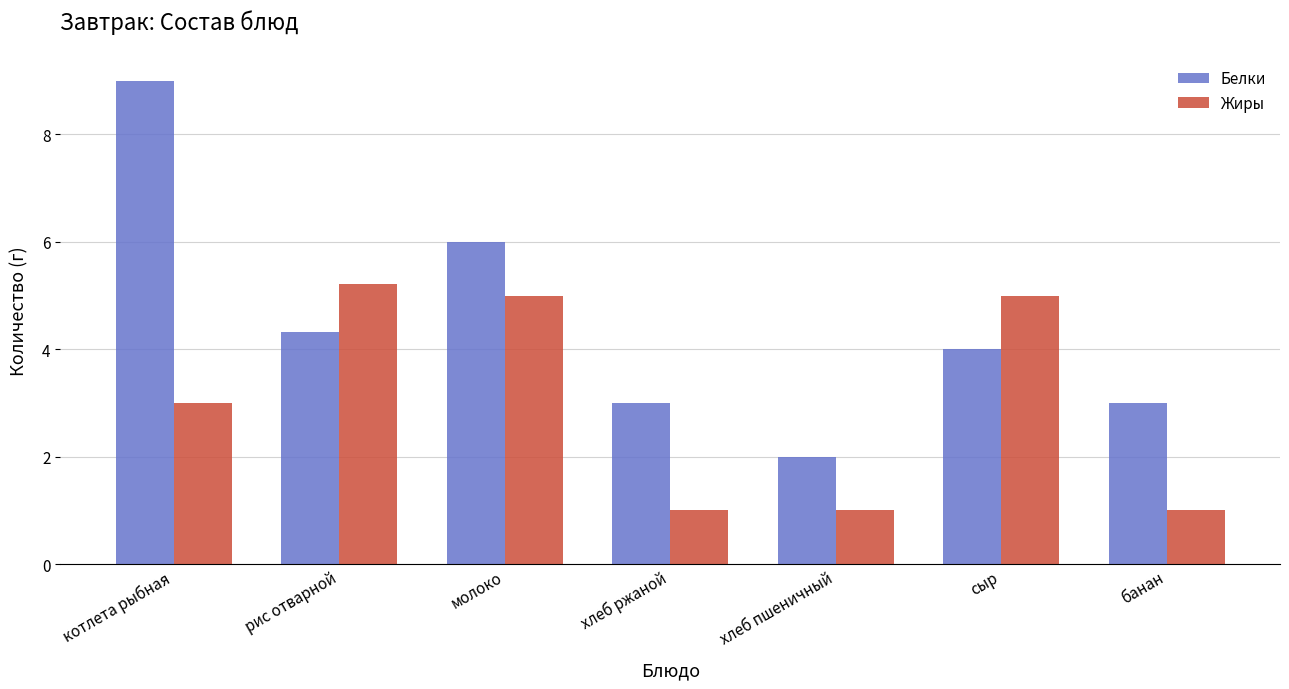

What is the label of the 7th bar from the right?

котлета рыбная